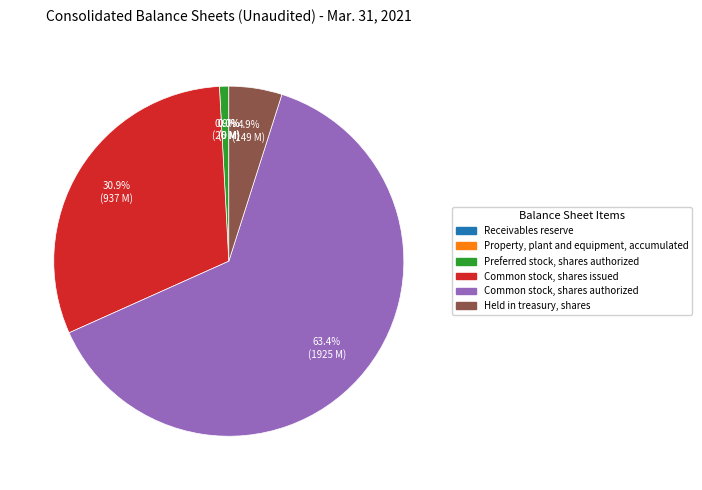

What percentage is the Common stock, shares authorized slice, to the nearest percent?

63%